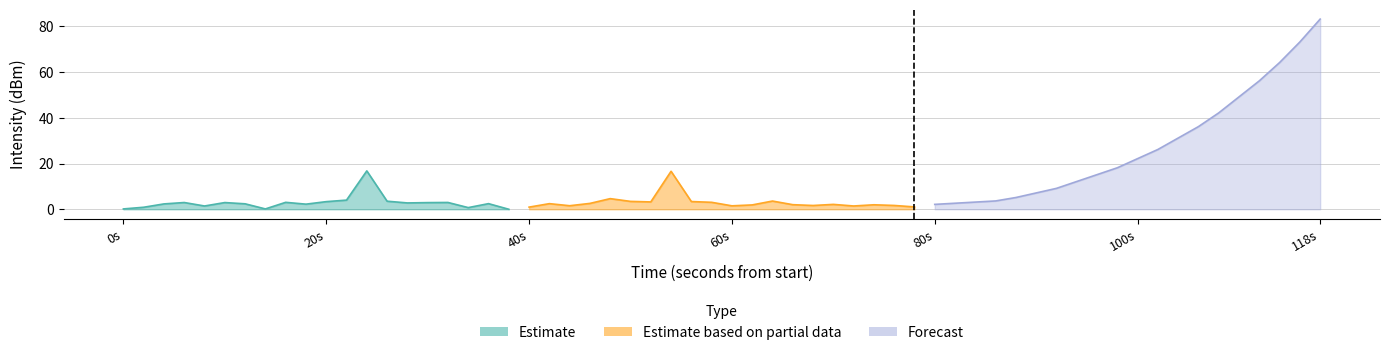

Rank the series by their maximum value, from highest to lowest.

Forecast, Estimate, Estimate based on partial data